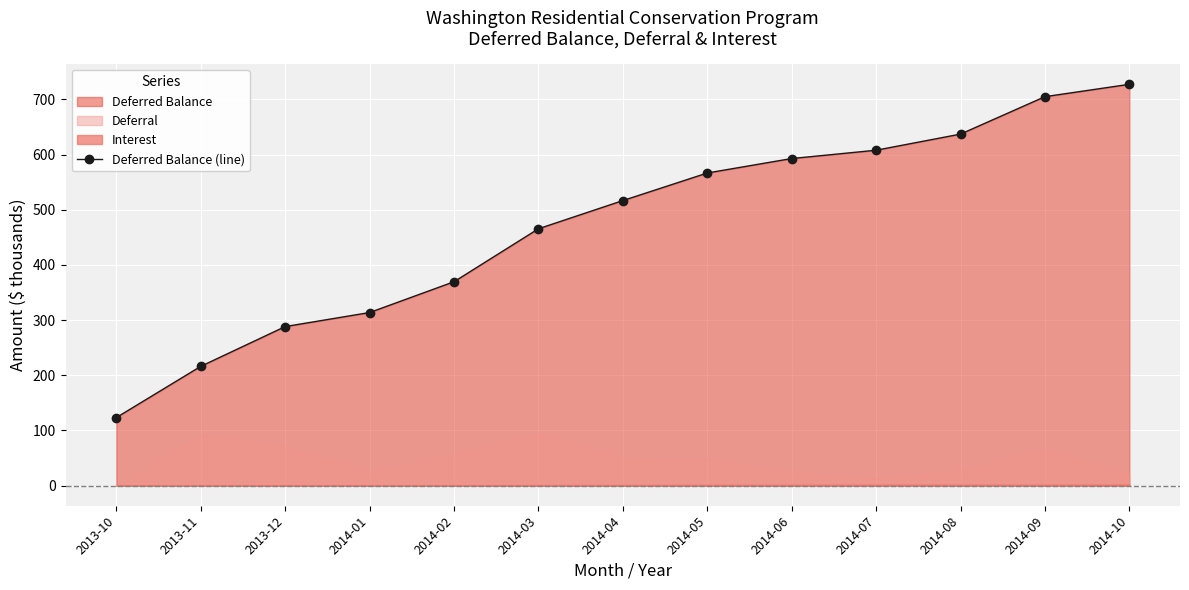

Does the chart display data point markers on the line(s)?

Yes